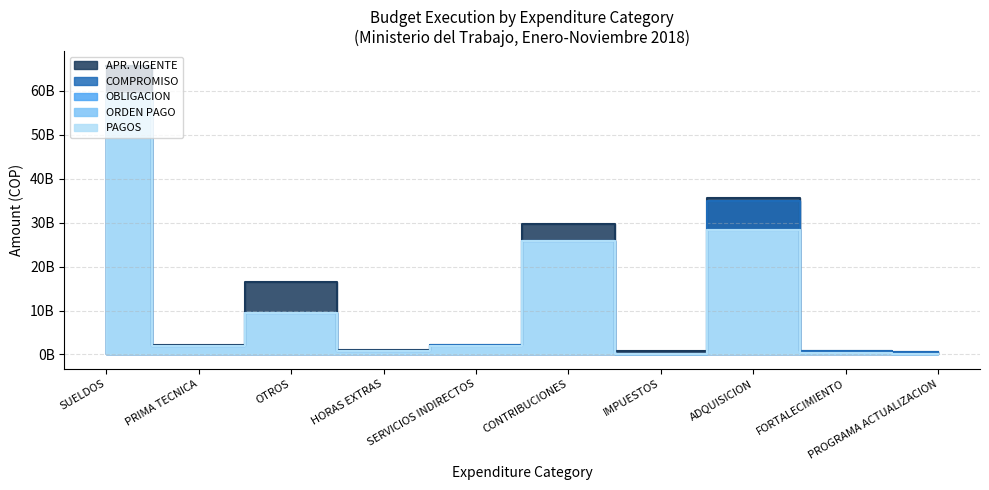

Rank the series by their maximum value, from lowest to highest.

PAGOS, ORDEN PAGO, OBLIGACION, COMPROMISO, APR. VIGENTE